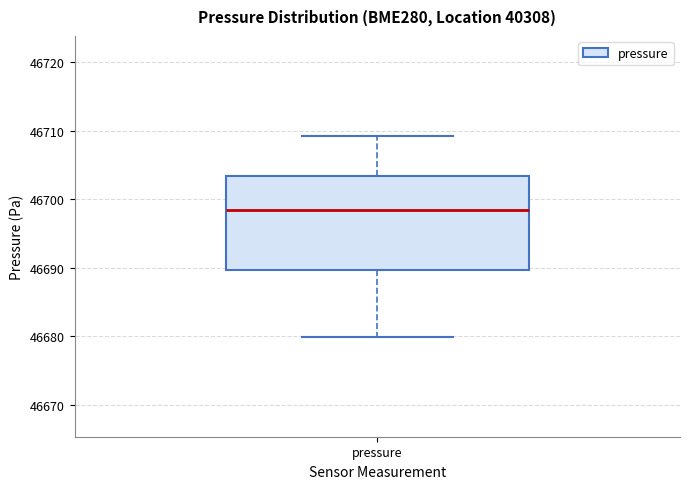

Transcribe this box plot: give where the median line is, the range the box spans, and where the two whiskers end, as read against the y-axis. The values are not printed on the chart, so give them approximately, as read against the axis.

median 46698, box 46690 to 46703, whiskers 46680 to 46709